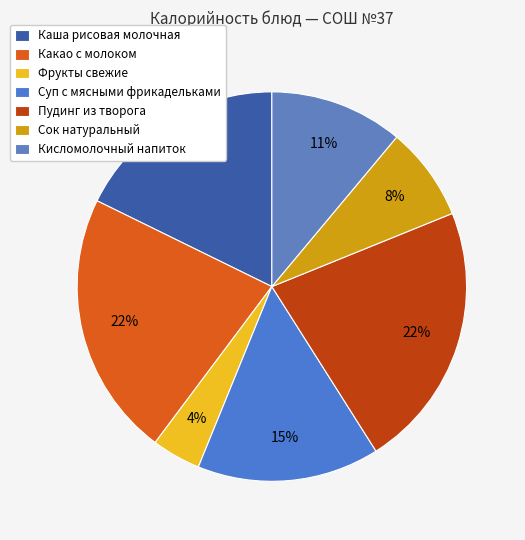

How many segments does this pie chart have?

7